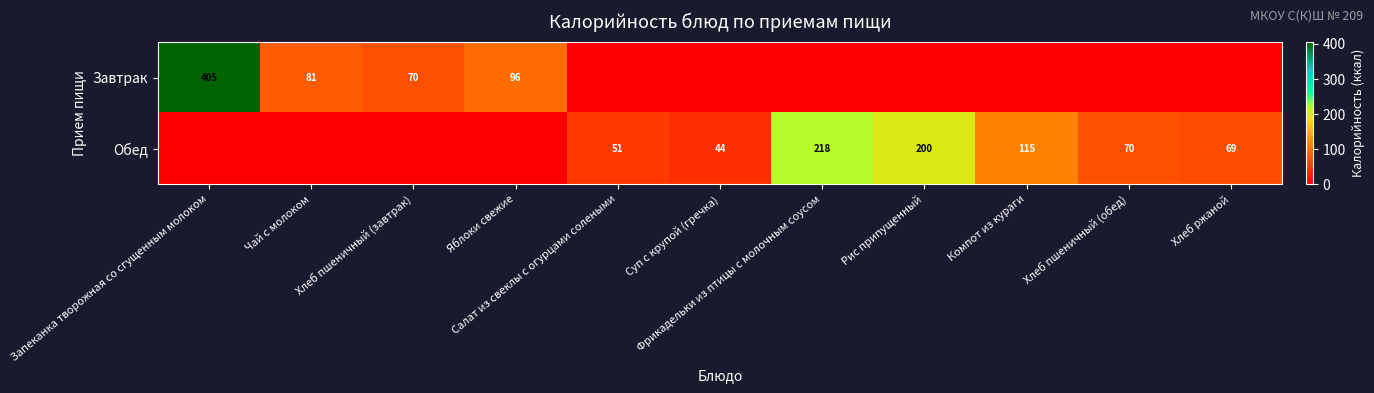

Rank the series by their maximum value, from highest to lowest.

Завтрак, Обед